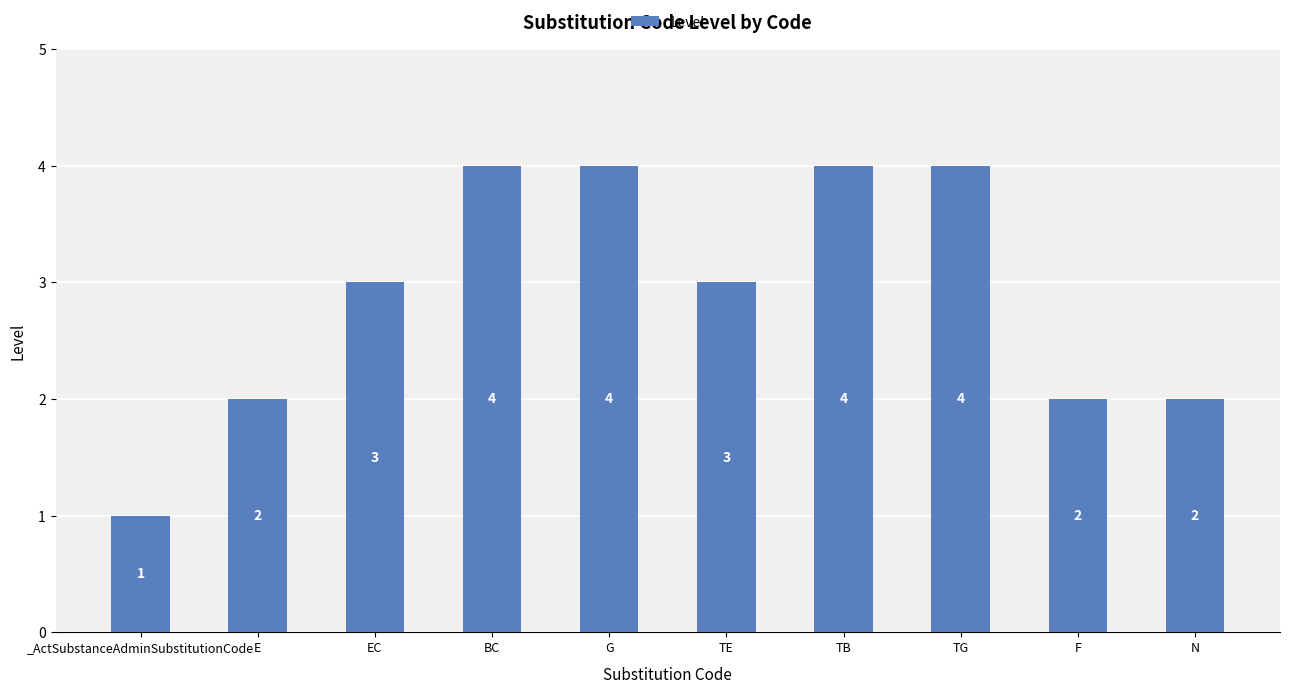

Reading left to right, extract all data points from this chart.

_ActSubstanceAdminSubstitutionCode=1	E=2	EC=3	BC=4	G=4	TE=3	TB=4	TG=4	F=2	N=2